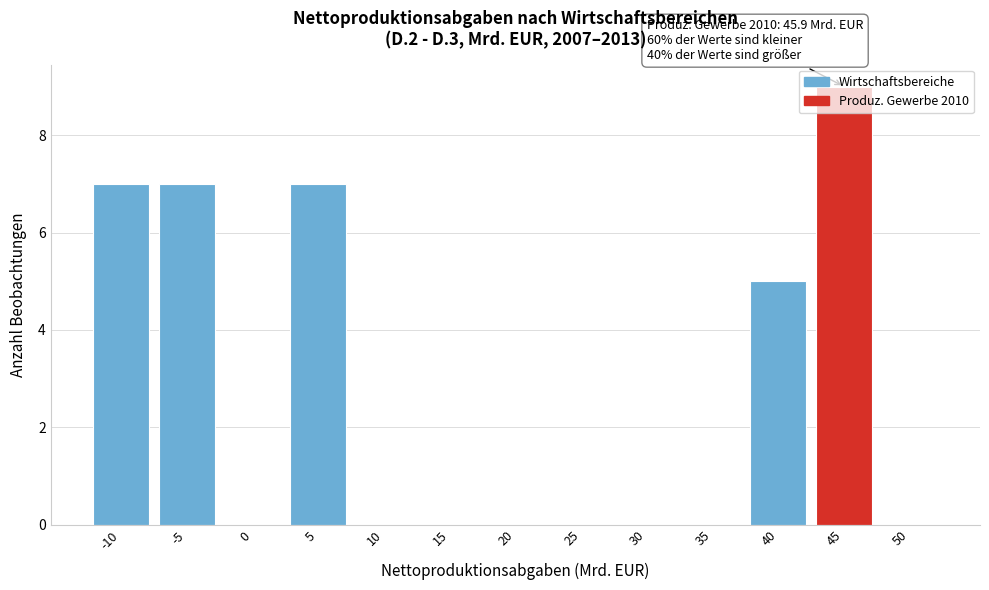

What is the approximate value at 45?

9